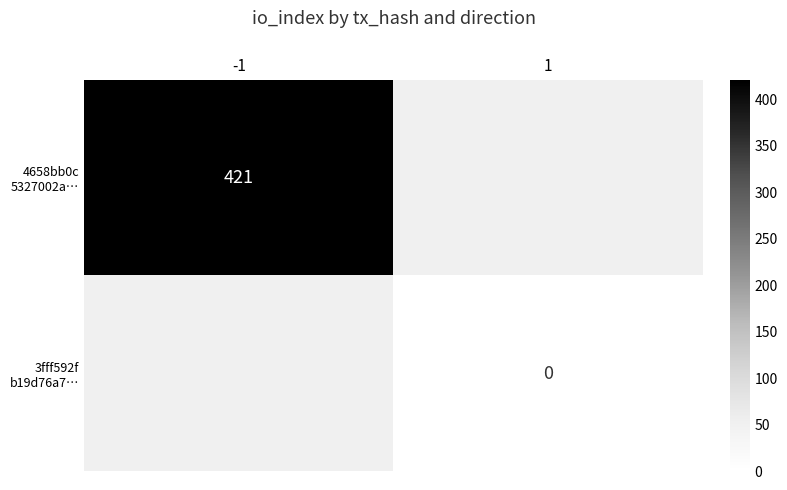

Rank the series by their maximum value, from highest to lowest.

4658bb0c 5327002a…, 3fff592f b19d76a7…